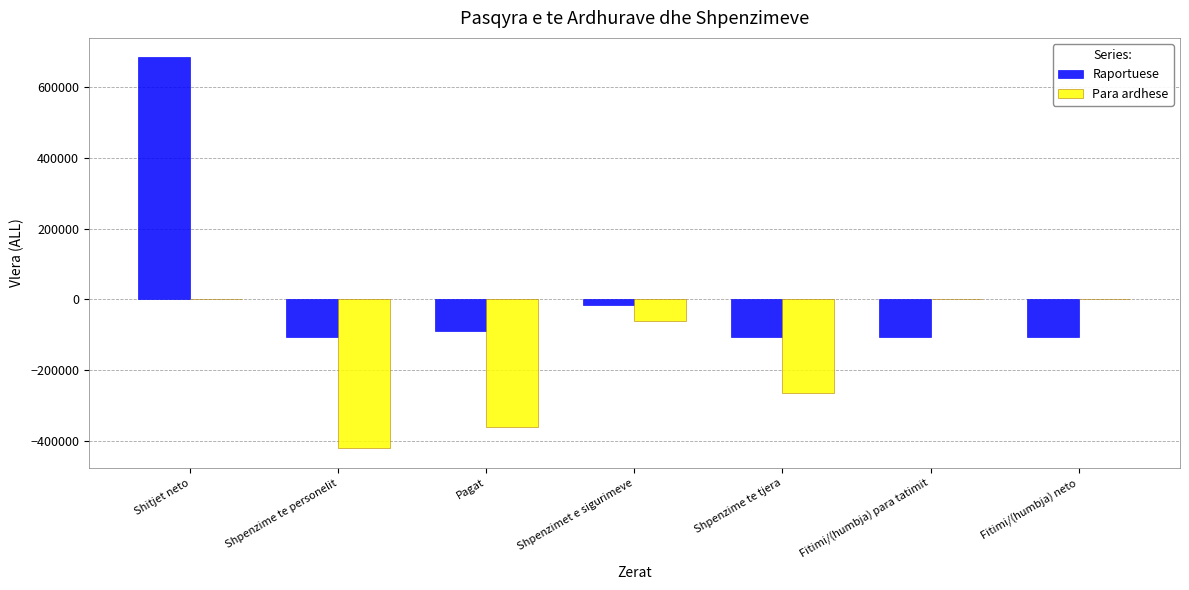

Which series has the widest spread of values?

Raportuese